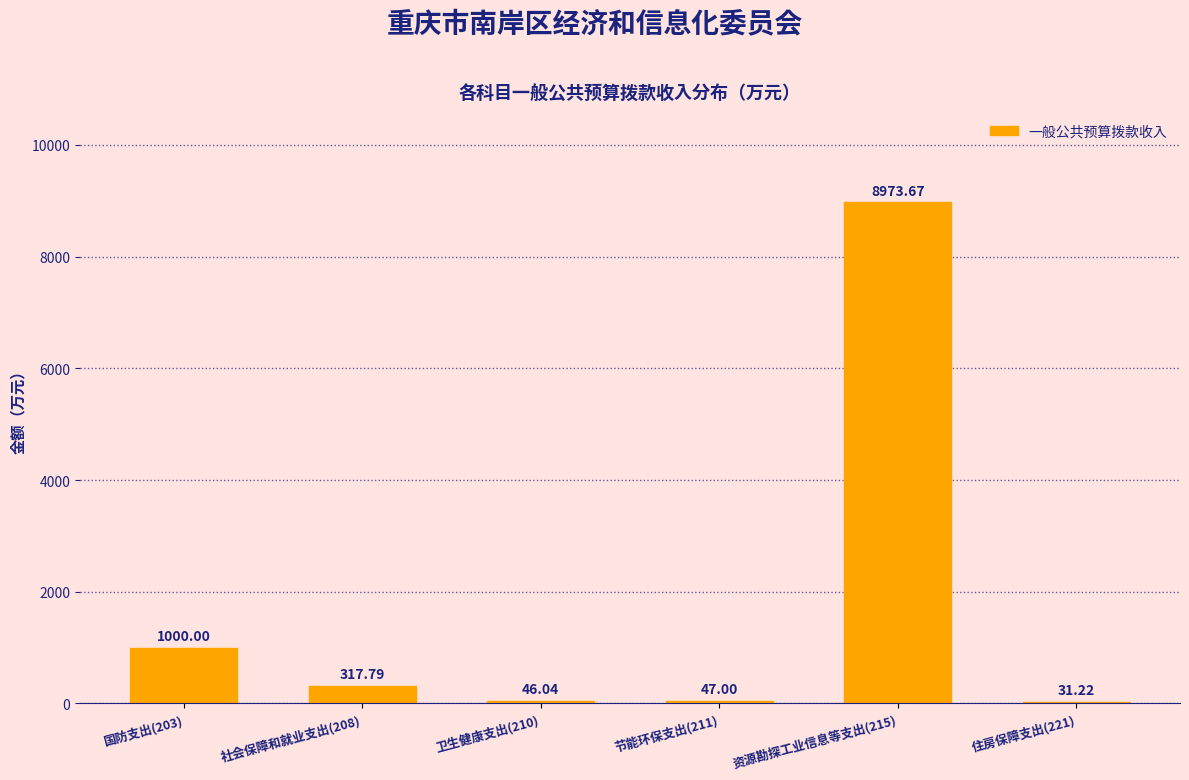

What is the change in value from 社会保障和就业支出(208) to 节能环保支出(211)?

-270.8